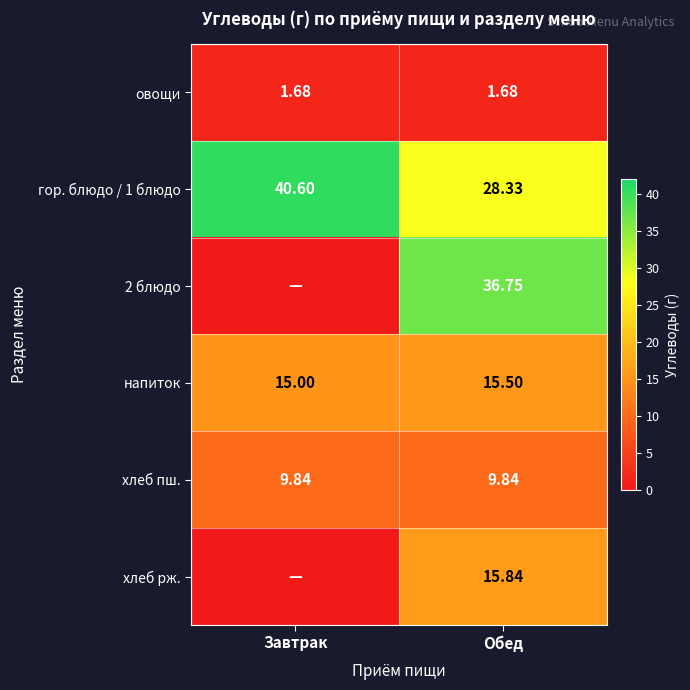

List the series in order of their peak value, lowest first.

овощи, хлеб пш., напиток, хлеб рж., 2 блюдо, гор. блюдо / 1 блюдо